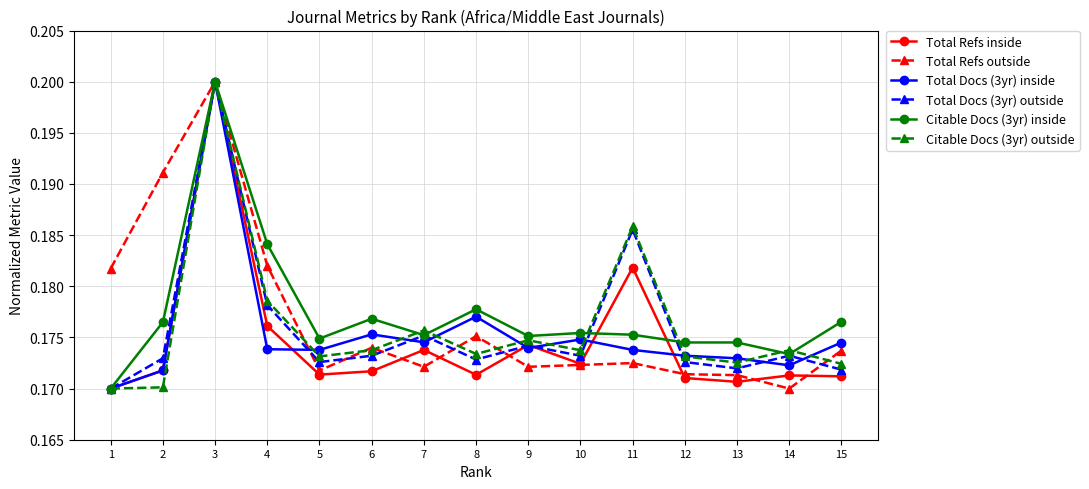

Between 6 and 14, which series saw the biggest shift?

Total Refs outside